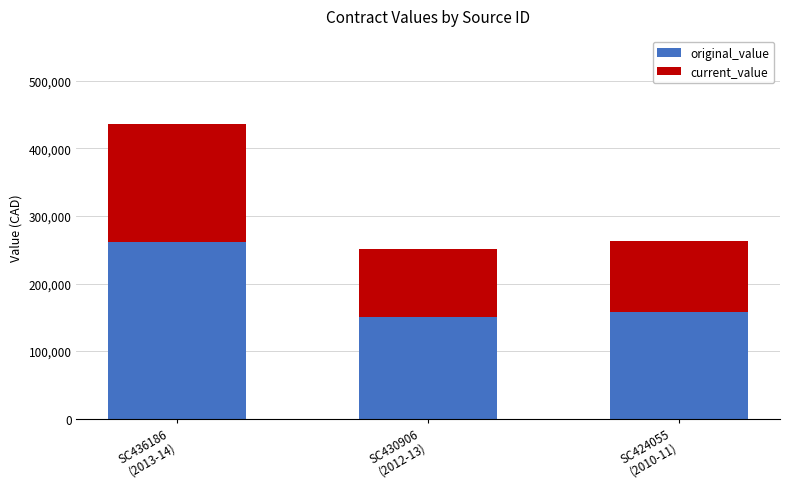

Reading left to right, transcribe the values for original_value.

261528	150600	157800